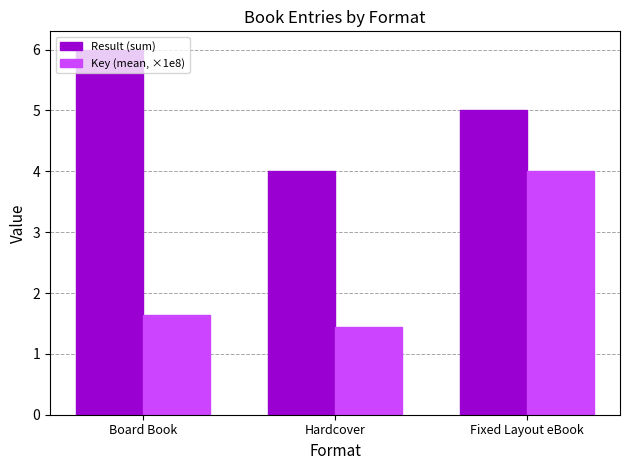

How many groups of bars are there?

3